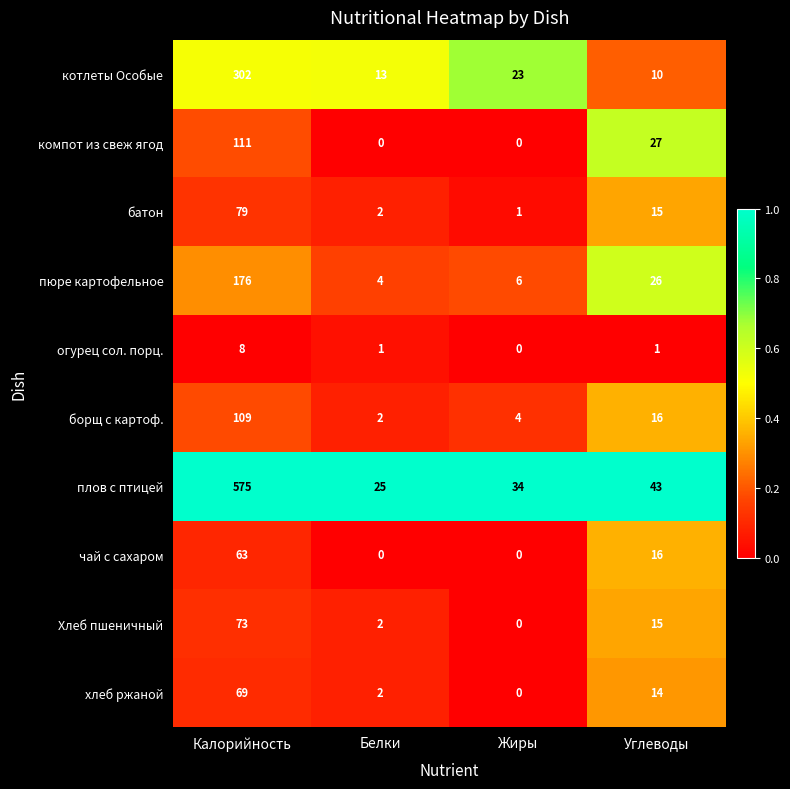

Between Калорийность and Жиры, which series saw the biggest shift?

плов с птицей